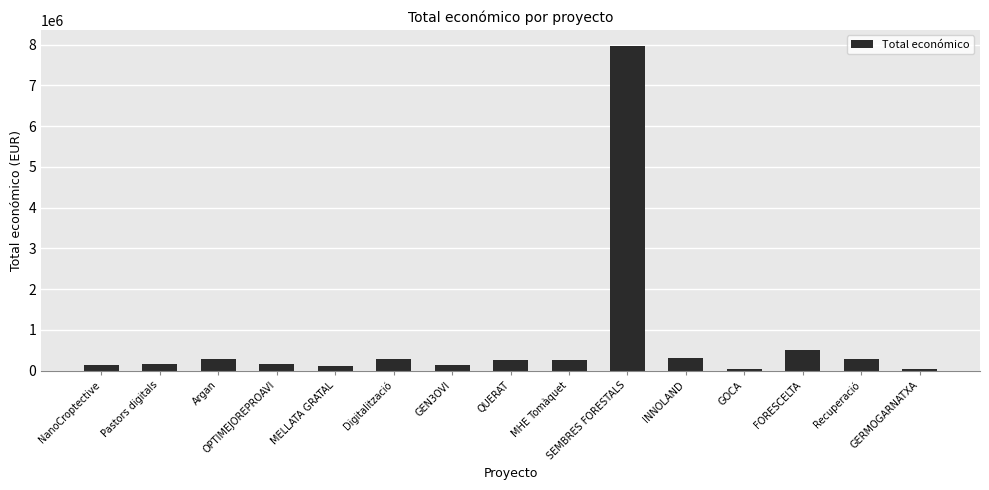

What is the label of the 15th bar from the right?

NanoCroptective